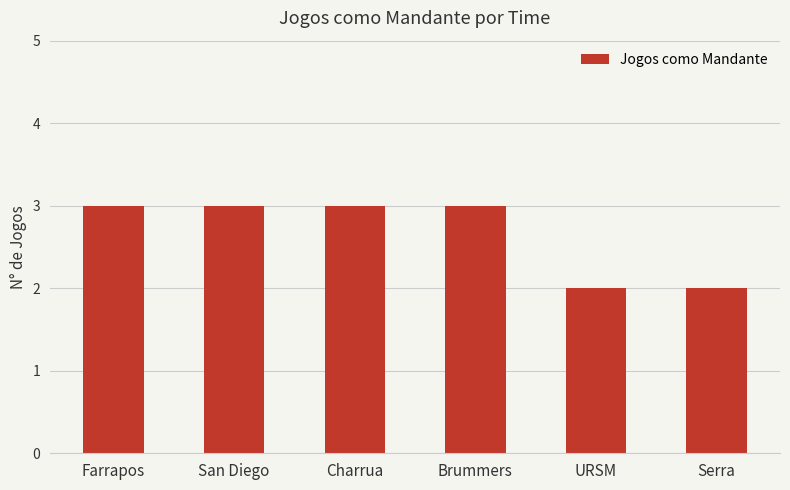

Reading left to right, extract all data points from this chart.

3	3	3	3	2	2